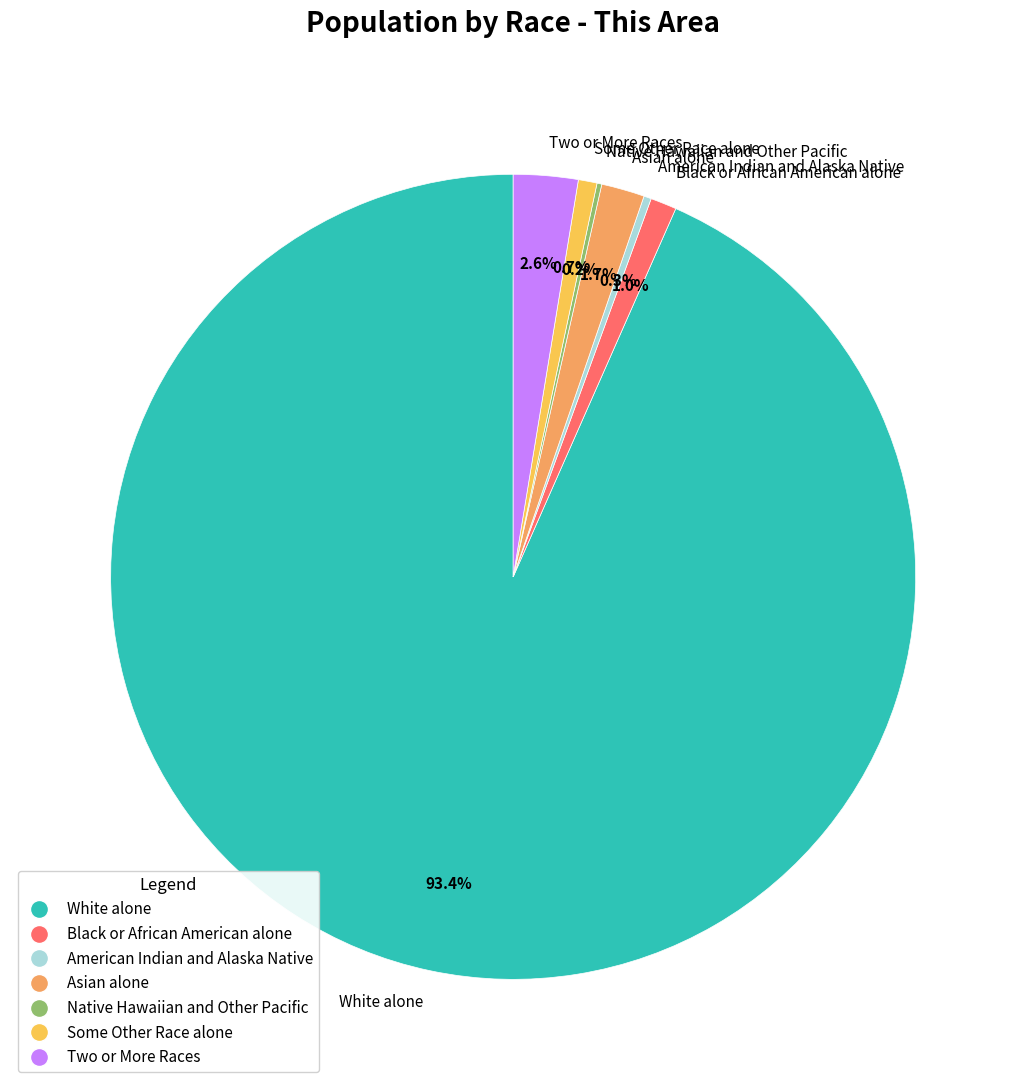

True or false: Two or More Races accounts for 3% of the total.

True